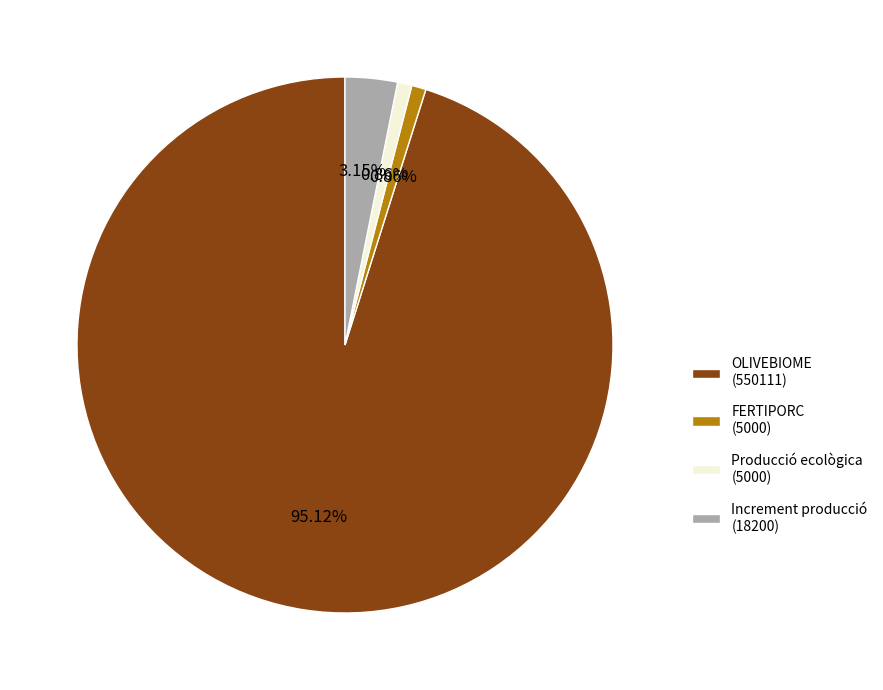

Do Producció ecològica (5000) and OLIVEBIOME (550111) together represent more than half of the pie?

Yes